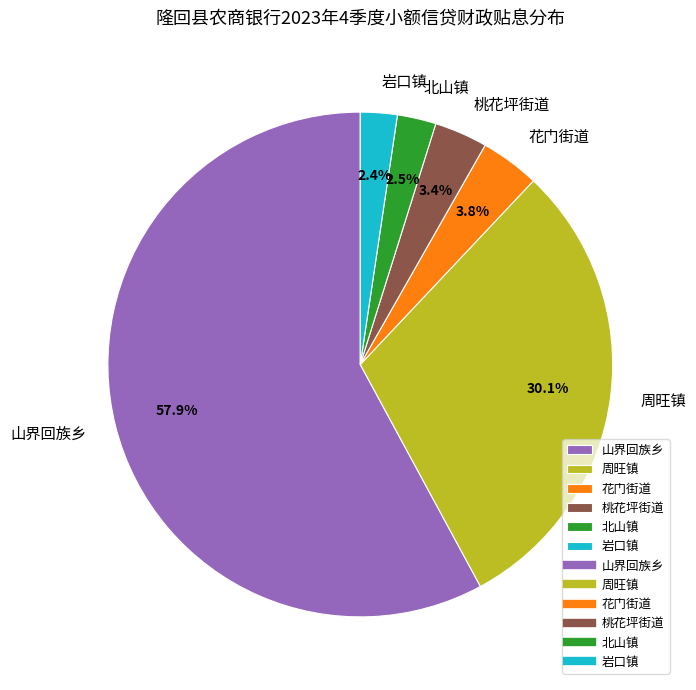

Which category has the biggest portion of the pie?

山界回族乡